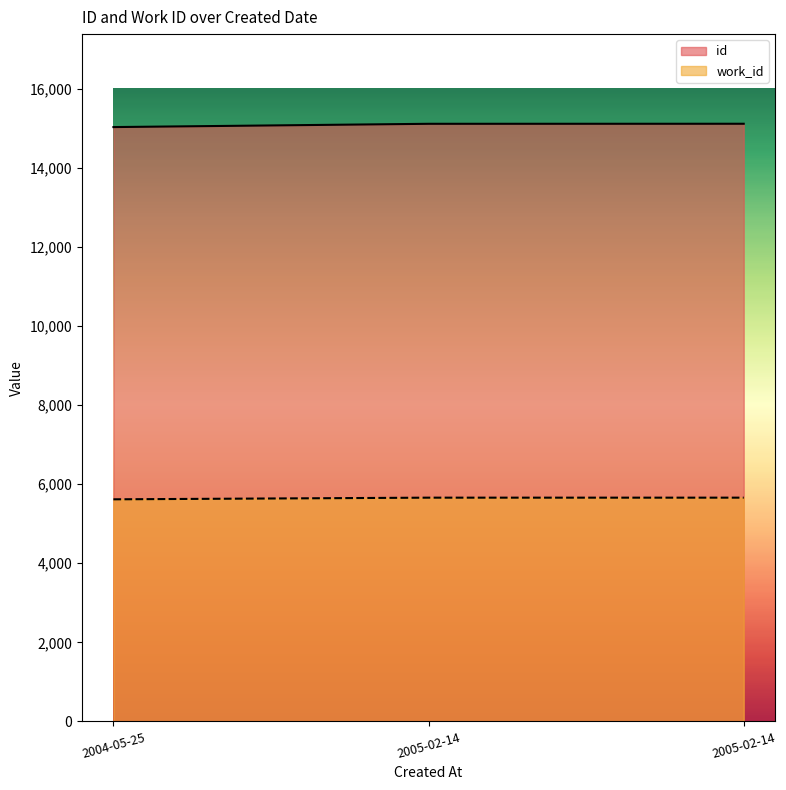

At which label does id first exceed 15112?

2005-02-14